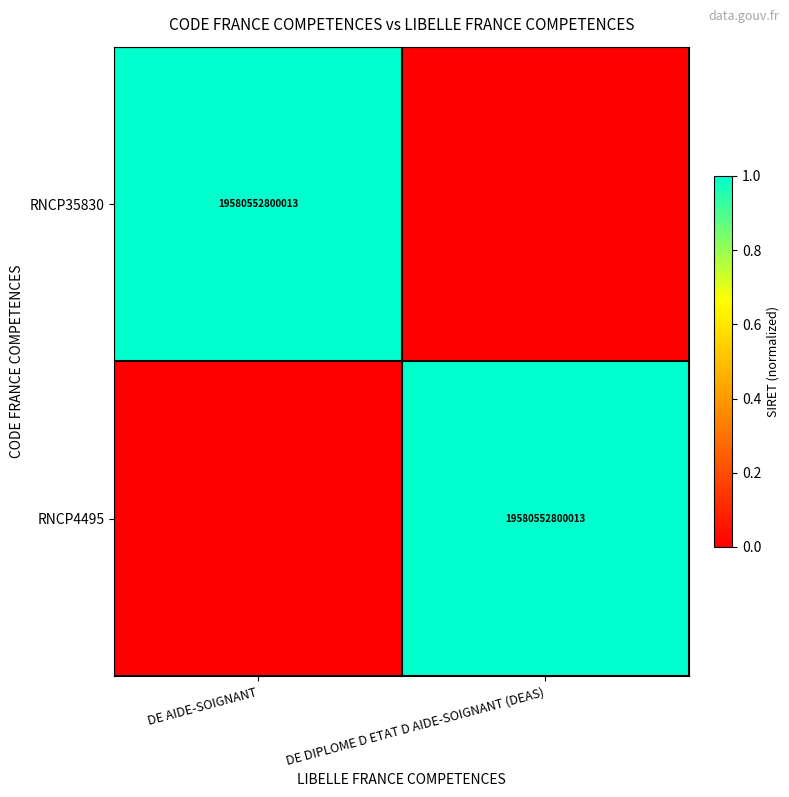

What is the difference between the highest and lowest values at DE DIPLOME D ETAT D AIDE-SOIGNANT (DEAS)?

1